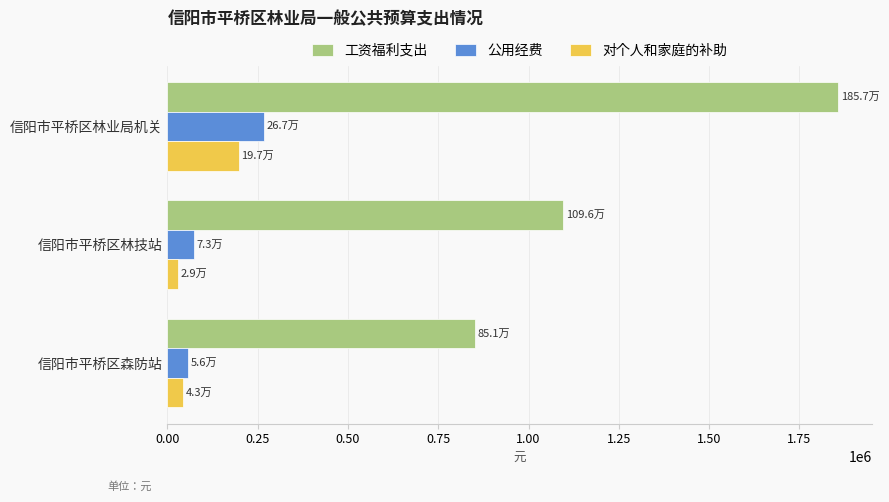

True or false: 对个人和家庭的补助 has a value of 43200 at 信阳市平桥区森防站.

True